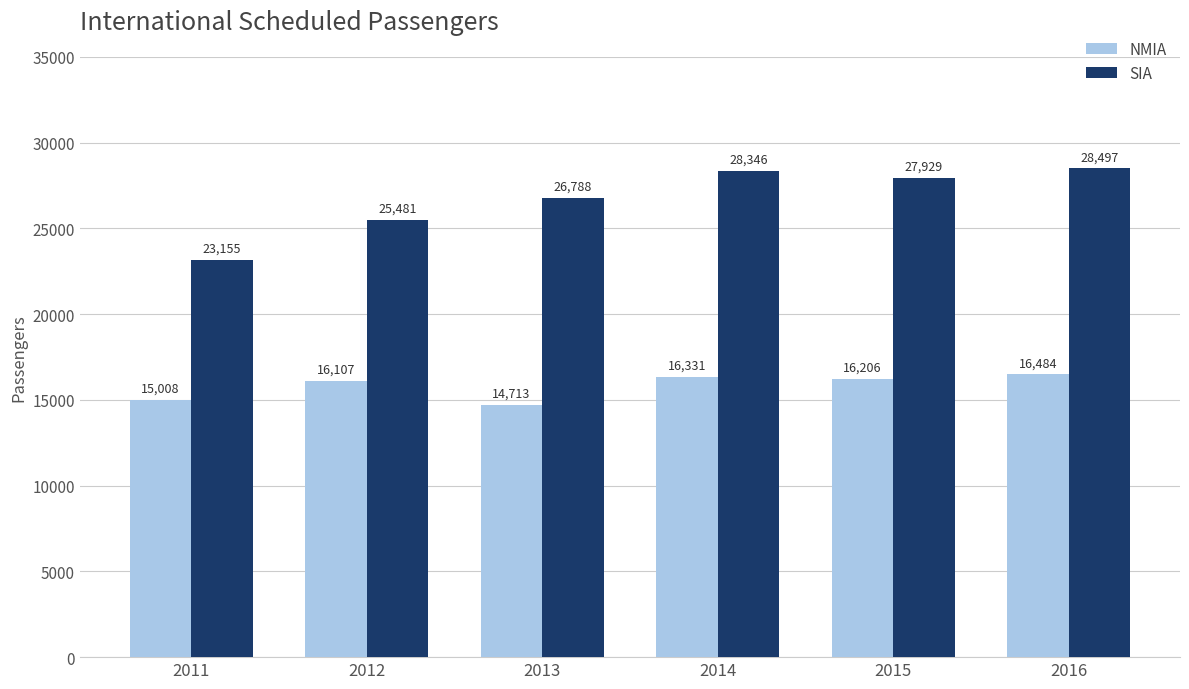

Which series has the largest range (max minus min)?

SIA